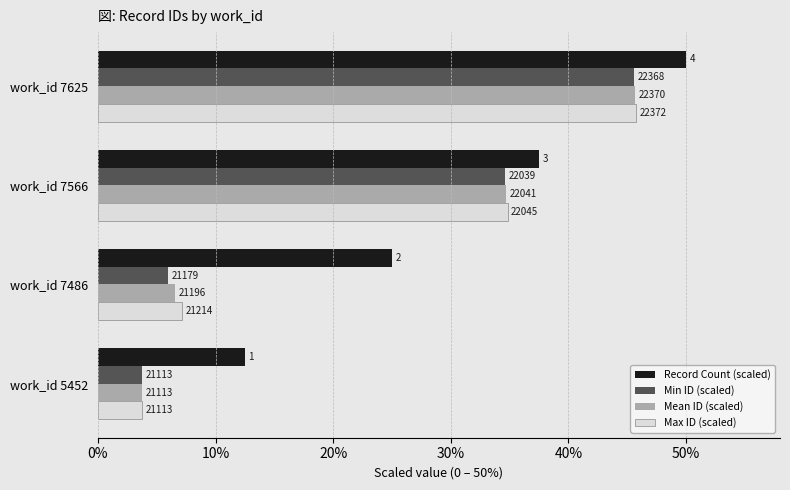

What is the difference between the maximum and second lowest values in the Min ID (scaled) series?

39.6